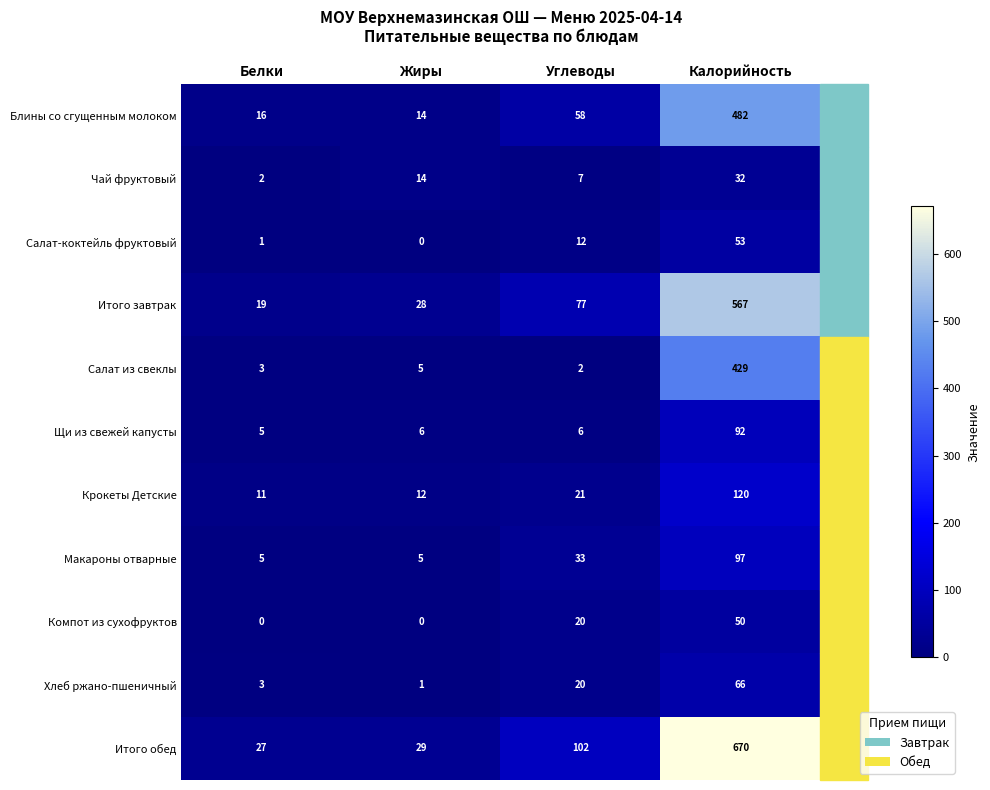

Rank the series by their maximum value, from lowest to highest.

Чай фруктовый, Компот из сухофруктов, Салат-коктейль фруктовый, Хлеб ржано-пшеничный, Щи из свежей капусты, Макароны отварные, Крокеты Детские, Салат из свеклы, Блины со сгущенным молоком, Итого завтрак, Итого обед